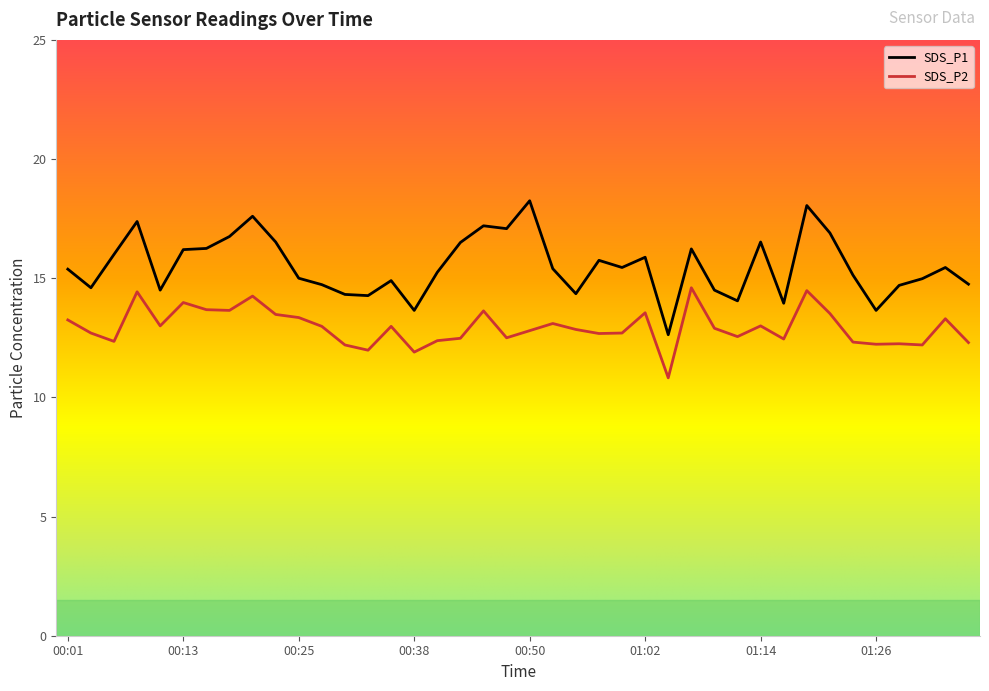

True or false: SDS_P2 and SDS_P1 intersect in this chart.

False